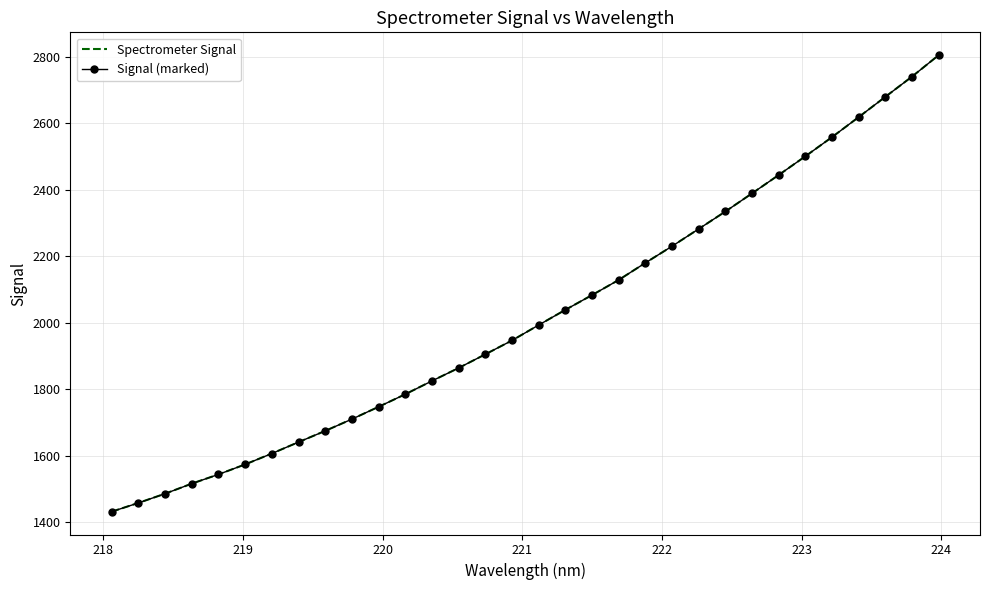

True or false: Signal (marked) has more than 0 points higher than both neighbors.

False